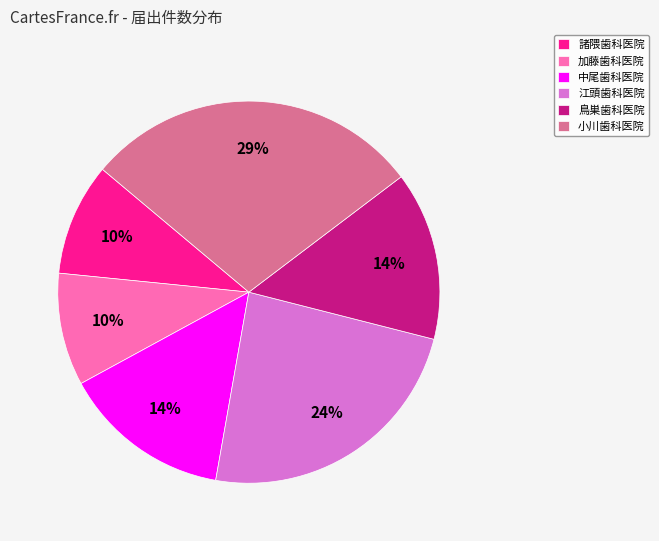

What is the largest slice in the pie chart?

小川歯科医院